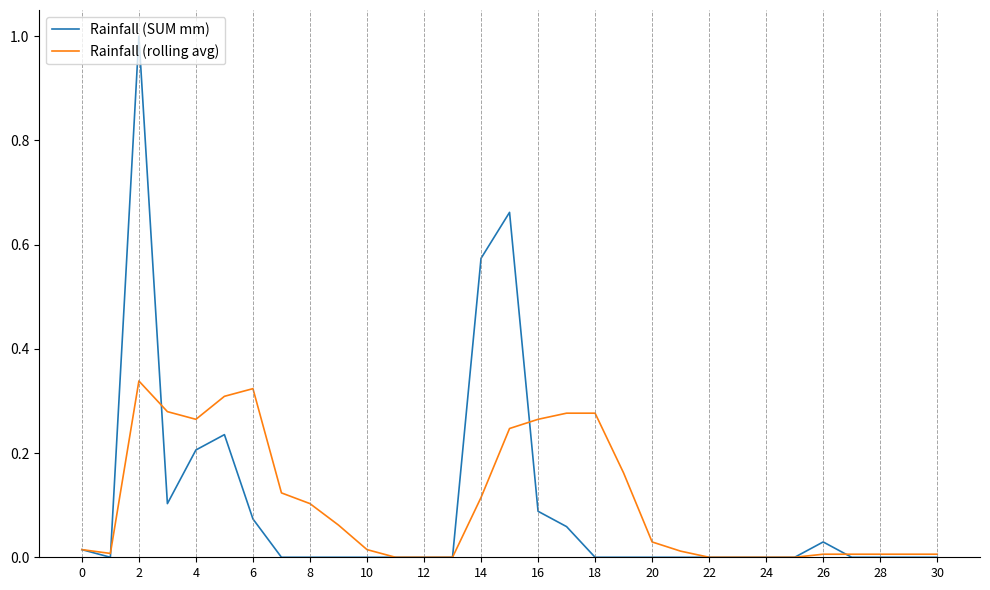

What is the maximum value shown in the chart?

1.0